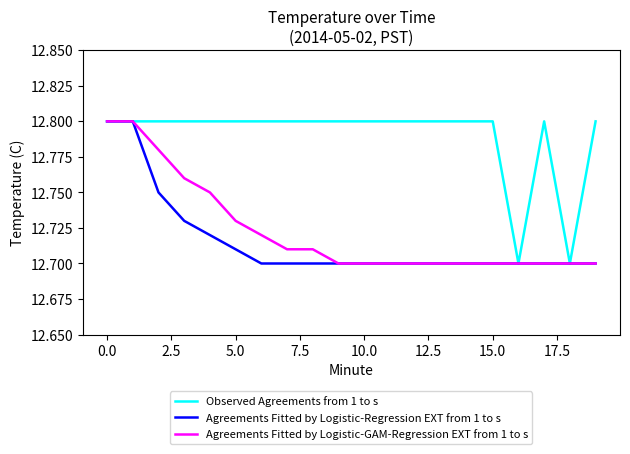

Which series has the largest total across all categories?

Observed Agreements from 1 to s